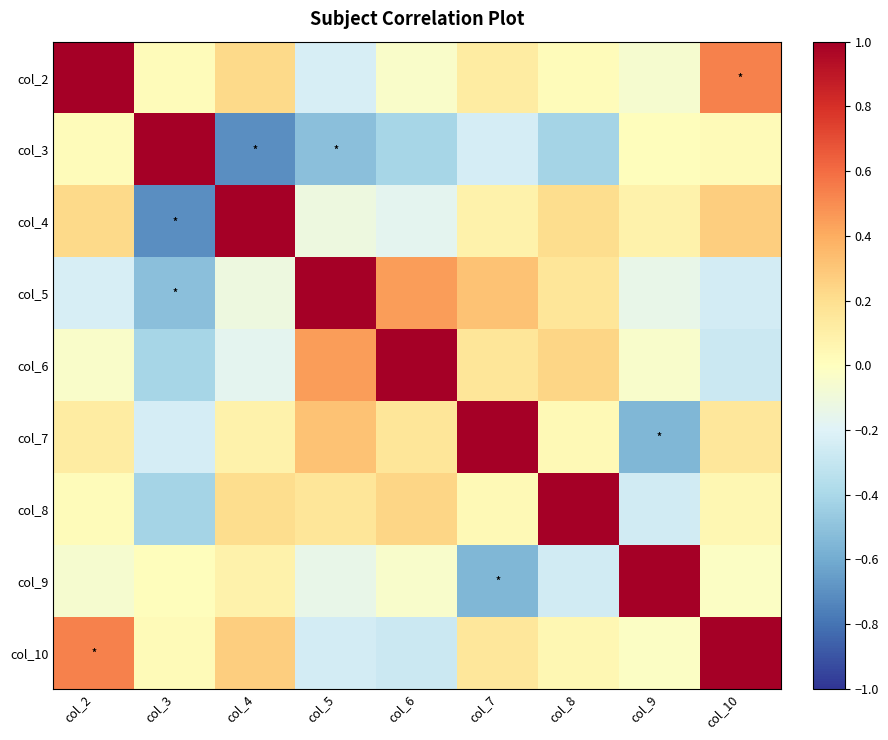

Reading left to right, list all the values displayed in this chart.

col_2: col_2=1.0	col_3=0.0	col_4=0.2	col_5=-0.2	col_6=-0.0	col_7=0.1	col_8=0.0	col_9=-0.1	col_10=0.5
col_3: col_2=0.0	col_3=1.0	col_4=-0.7	col_5=-0.5	col_6=-0.4	col_7=-0.2	col_8=-0.4	col_9=0.0	col_10=0.0
col_4: col_2=0.2	col_3=-0.7	col_4=1.0	col_5=-0.1	col_6=-0.2	col_7=0.1	col_8=0.2	col_9=0.1	col_10=0.3
col_5: col_2=-0.2	col_3=-0.5	col_4=-0.1	col_5=1.0	col_6=0.4	col_7=0.3	col_8=0.2	col_9=-0.1	col_10=-0.2
col_6: col_2=-0.0	col_3=-0.4	col_4=-0.2	col_5=0.4	col_6=1.0	col_7=0.2	col_8=0.2	col_9=-0.0	col_10=-0.3
col_7: col_2=0.1	col_3=-0.2	col_4=0.1	col_5=0.3	col_6=0.2	col_7=1.0	col_8=0.0	col_9=-0.5	col_10=0.2
col_8: col_2=0.0	col_3=-0.4	col_4=0.2	col_5=0.2	col_6=0.2	col_7=0.0	col_8=1.0	col_9=-0.3	col_10=0.0
col_9: col_2=-0.1	col_3=0.0	col_4=0.1	col_5=-0.1	col_6=-0.0	col_7=-0.5	col_8=-0.3	col_9=1.0	col_10=-0.0
col_10: col_2=0.5	col_3=0.0	col_4=0.3	col_5=-0.2	col_6=-0.3	col_7=0.2	col_8=0.0	col_9=-0.0	col_10=1.0